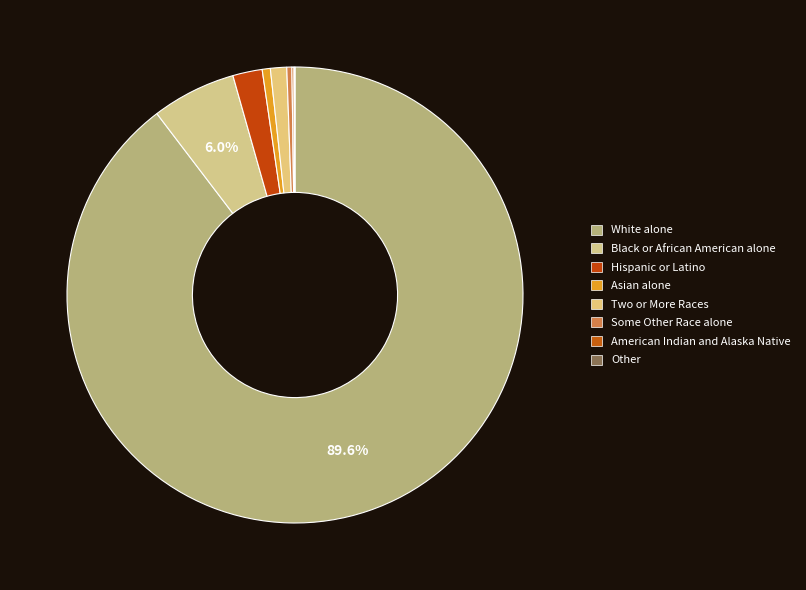

Count the number of slices in the pie.

8